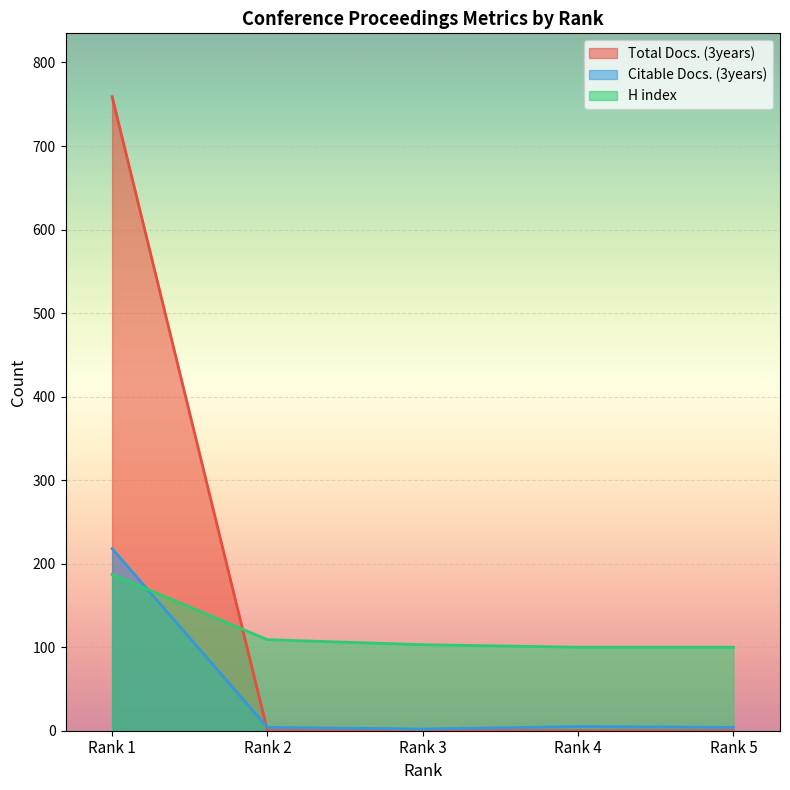

What is the difference between the H index values at Rank 5 and Rank 1?

87